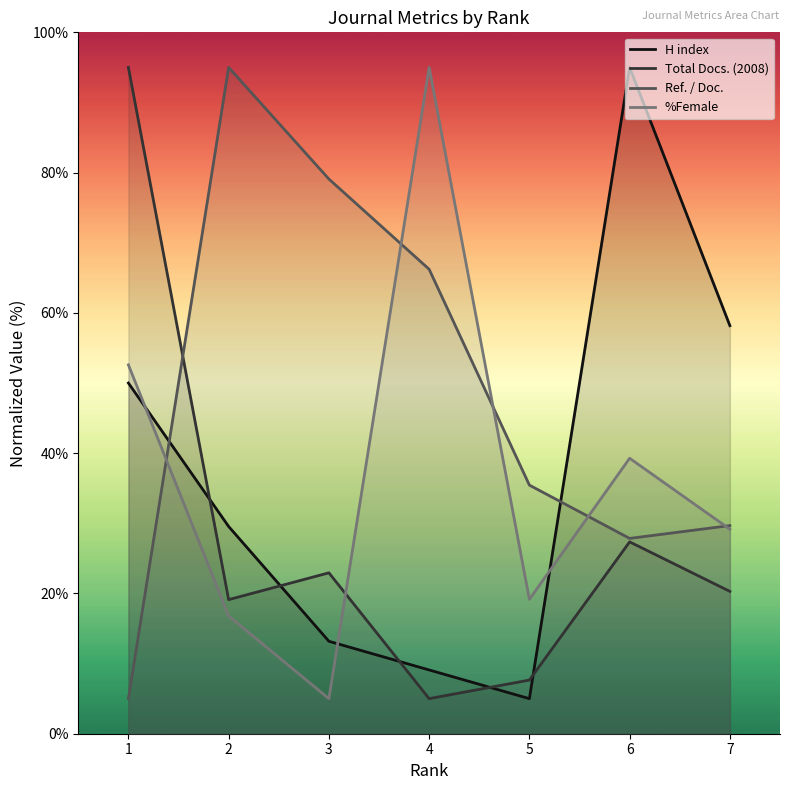

At which category does the chart reach its minimum across all series?

5